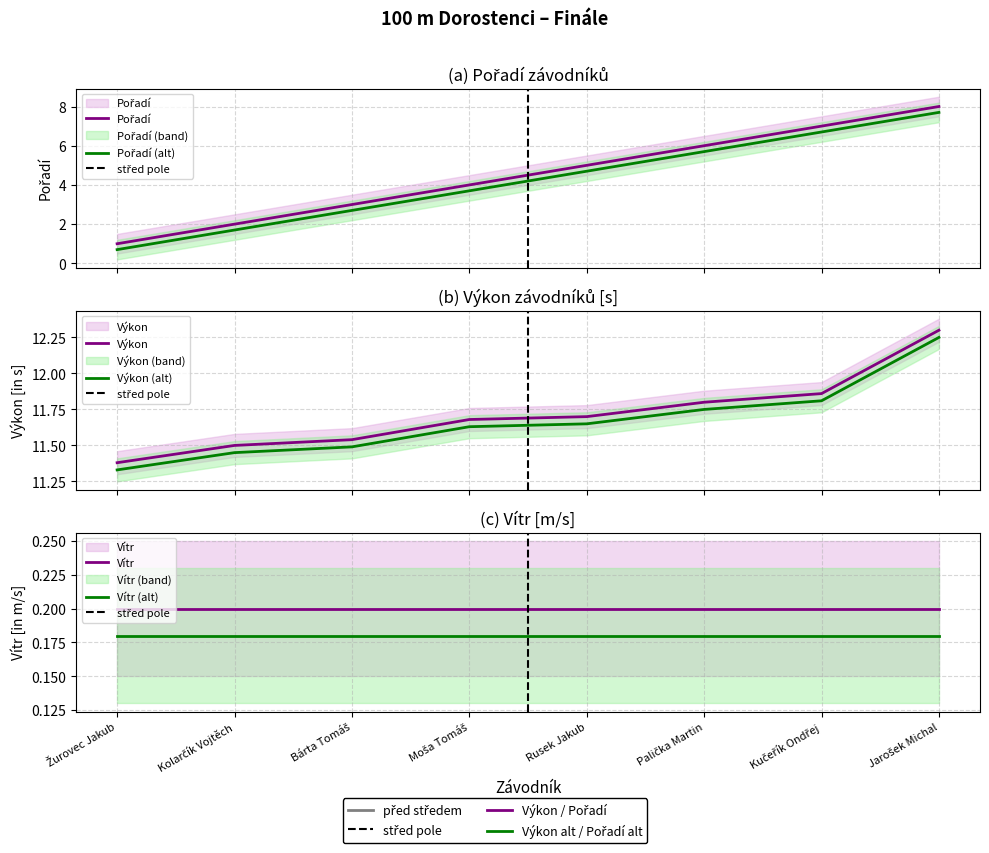

Is it true that Pořadí equals 4.2 at Bárta Tomáš?

False